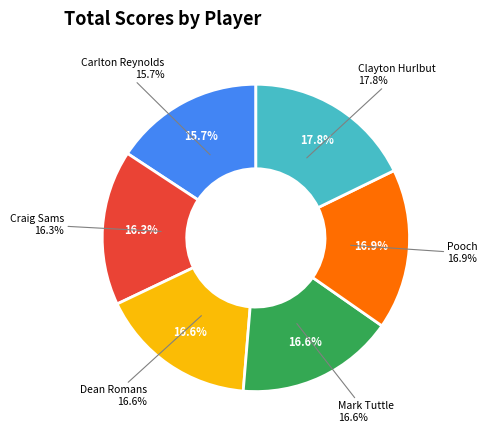

Approximately how many times larger is the value at Dean Romans compared to Pooch?

1.0